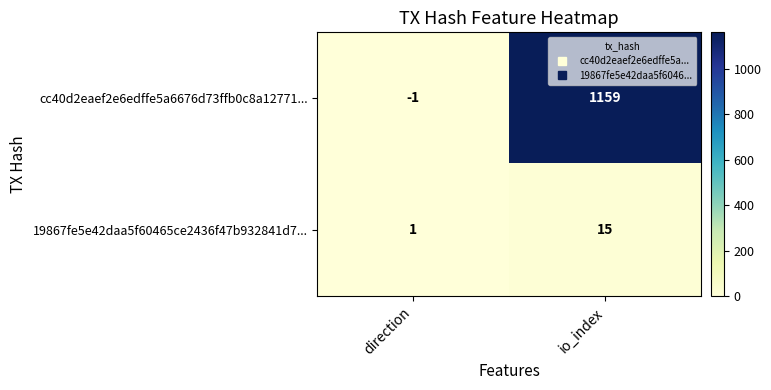

List the series in order of their peak value, lowest first.

19867fe5e42daa5f60465ce2436f47b932841d7..., cc40d2eaef2e6edffe5a6676d73ffb0c8a12771...